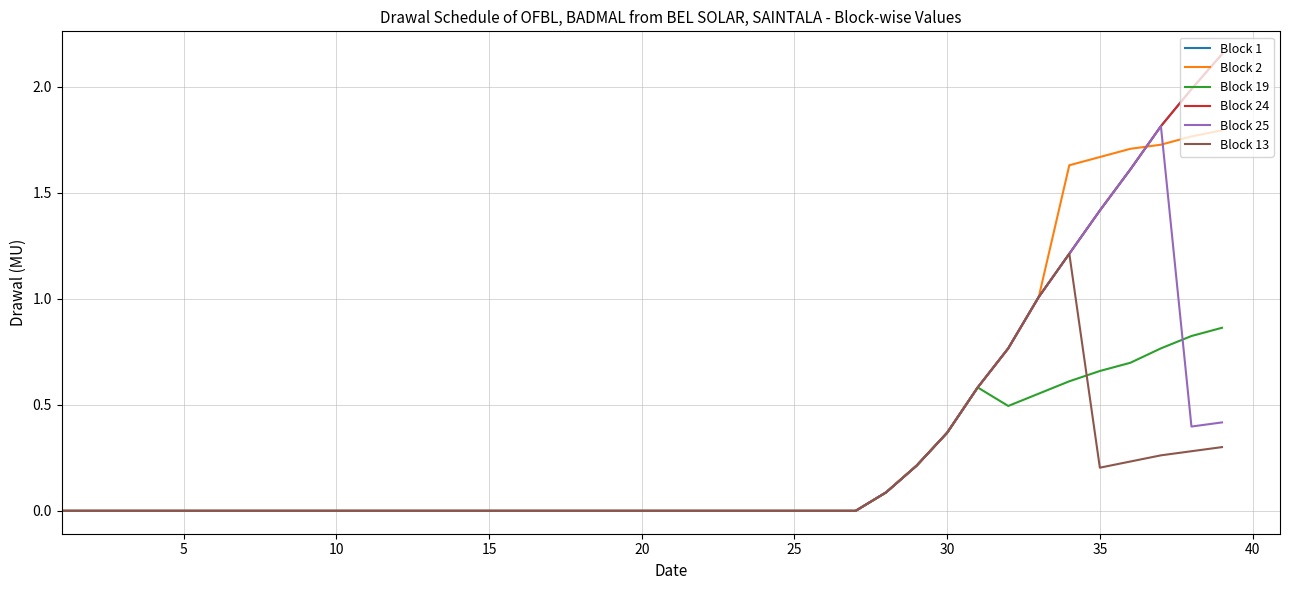

Does the chart have visible grid lines?

Yes